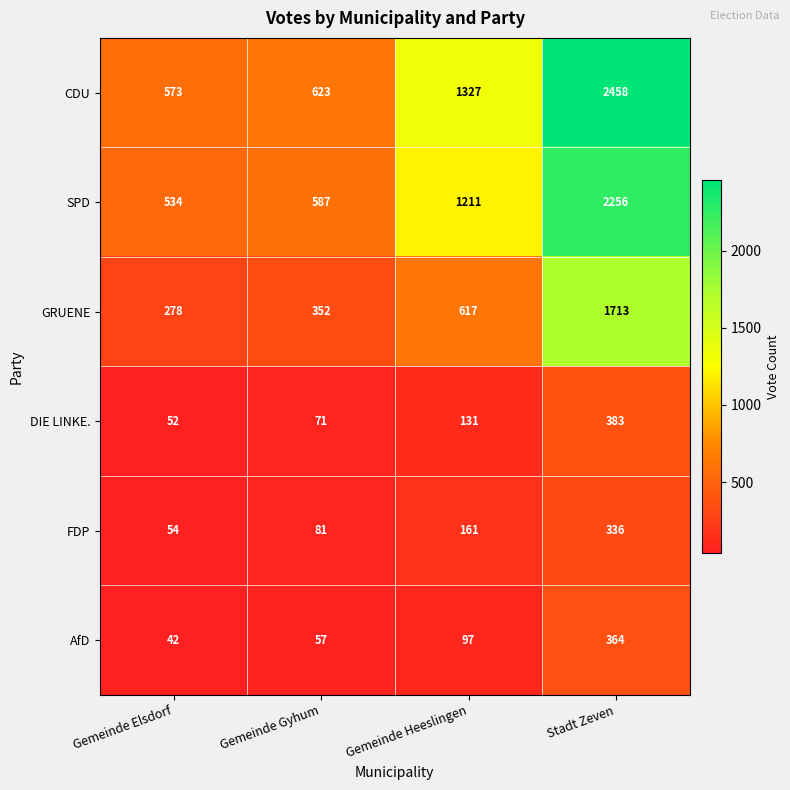

What is the total value across all series at Stadt Zeven?

7510